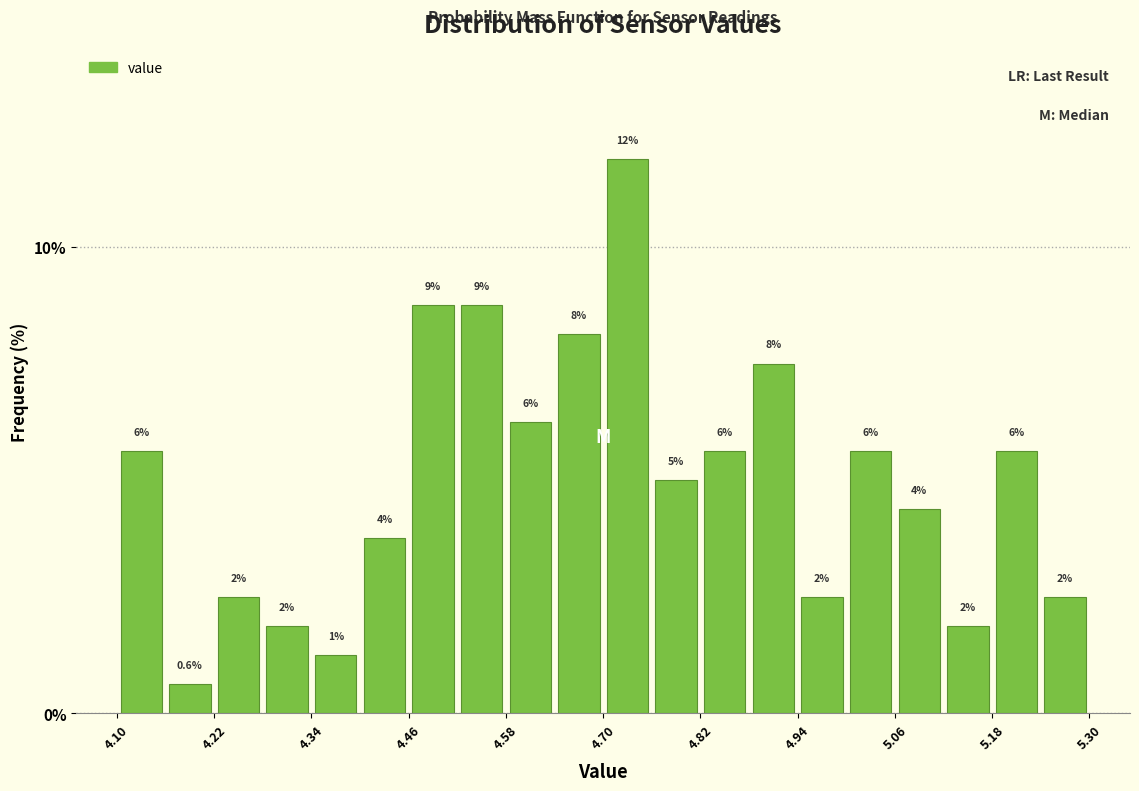

Read against the x-axis, roughly where is the centre of the tallest bar?

4.74